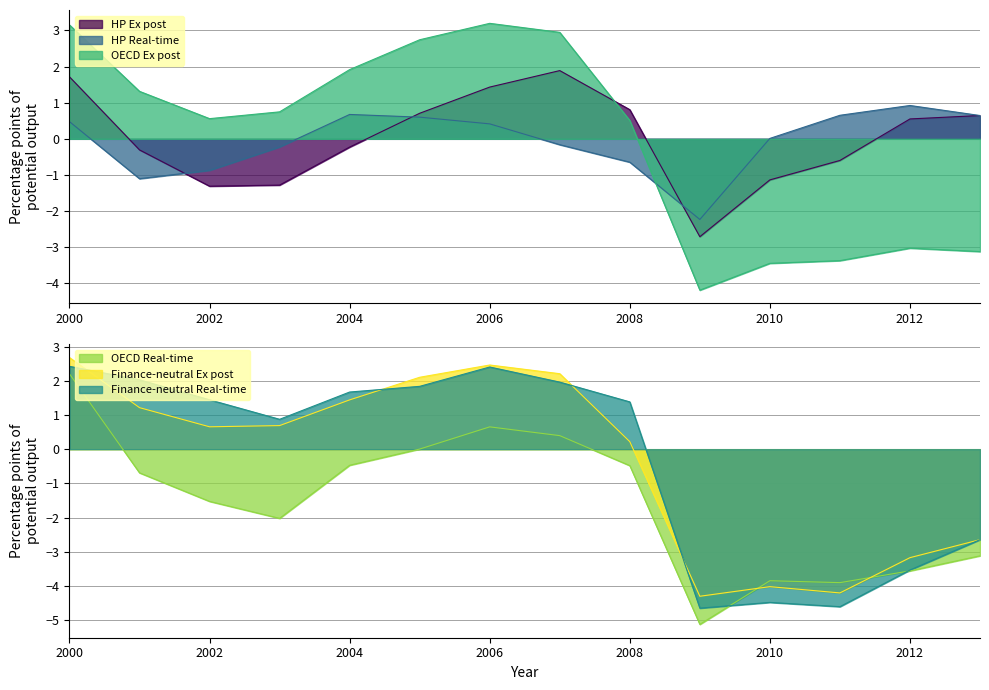

How many values in the OECD Ex post series are below 0?

5